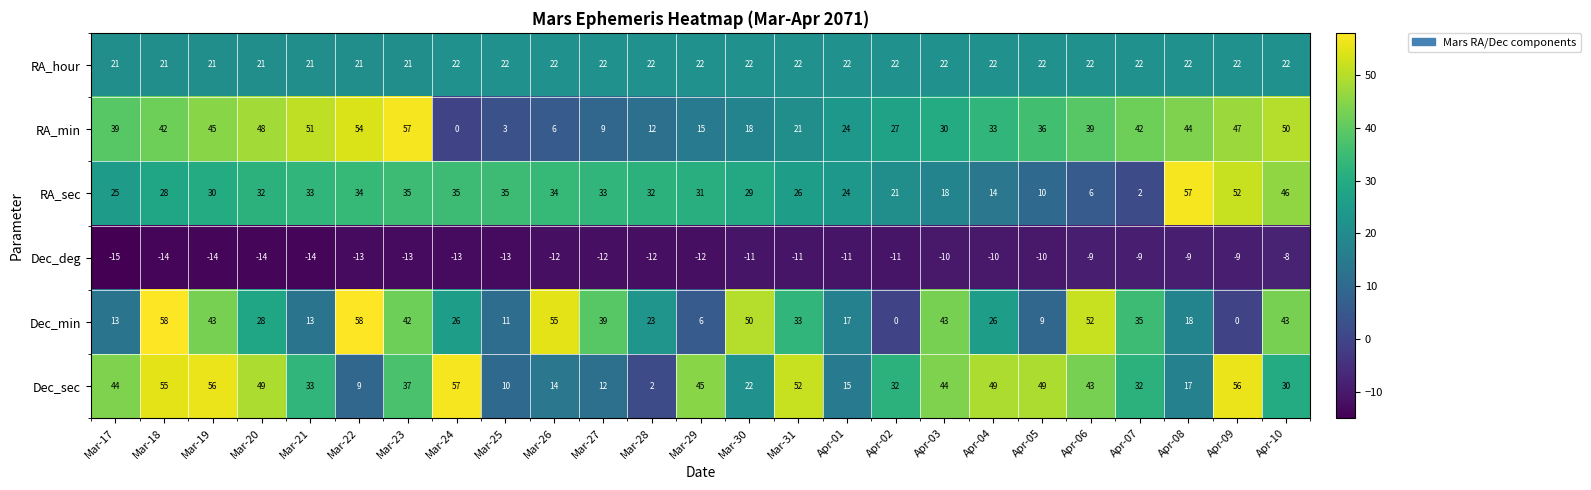

What is the smallest value displayed?

-15